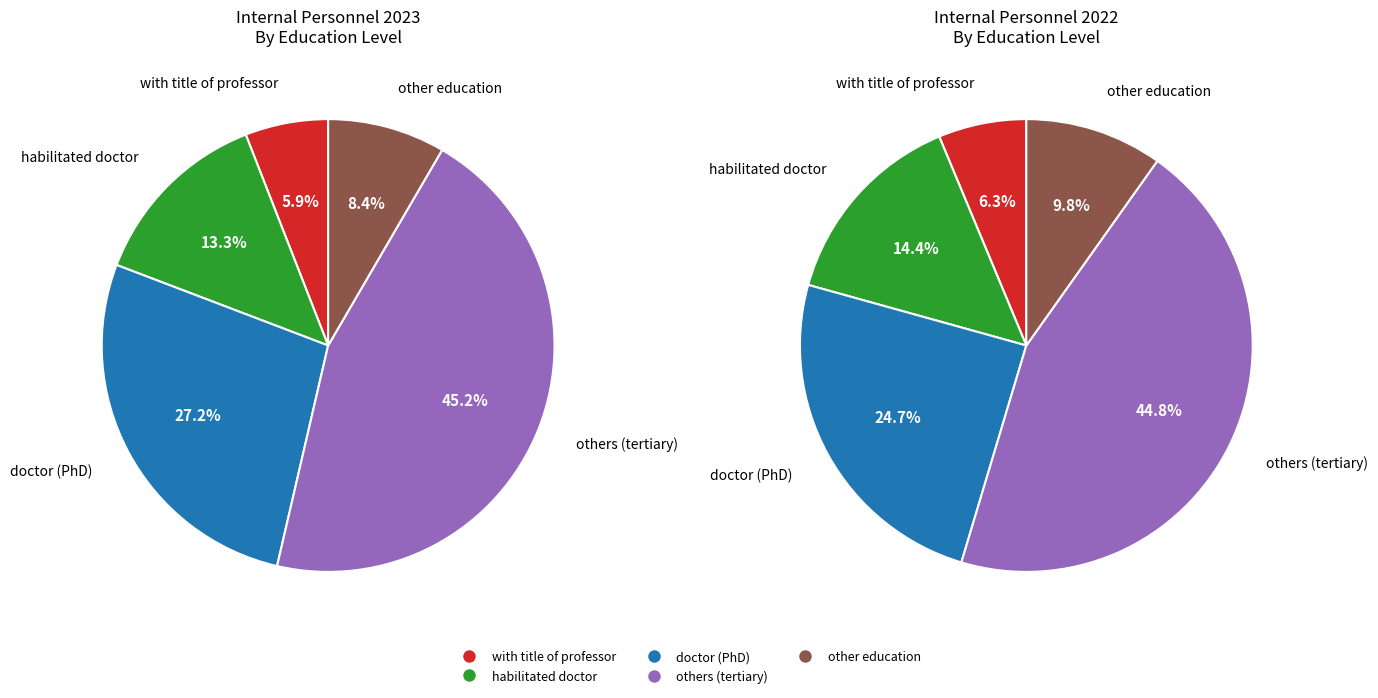

Is habilitated doctor the majority of the pie?

No